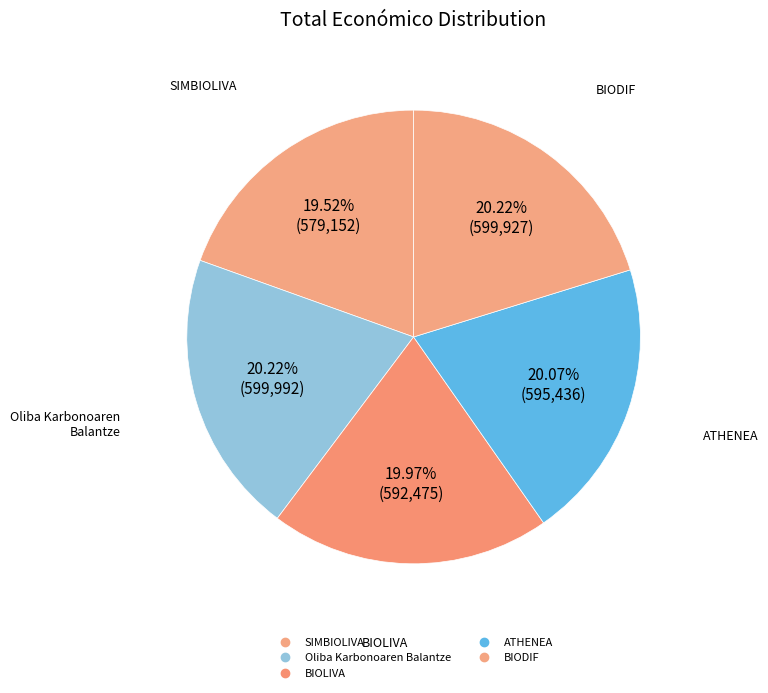

Combined, do Oliba Karbonoaren Balantze and BIODIF account for over 50%?

No